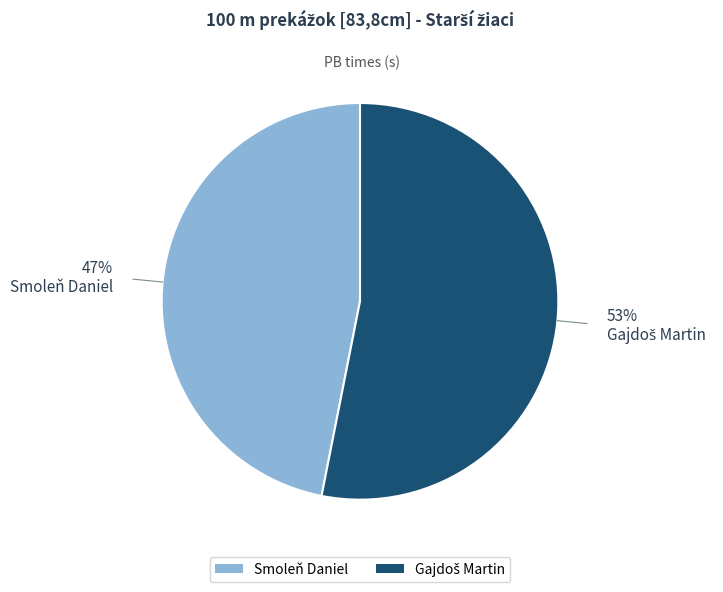

What is the smallest slice in the pie chart?

Smoleň Daniel